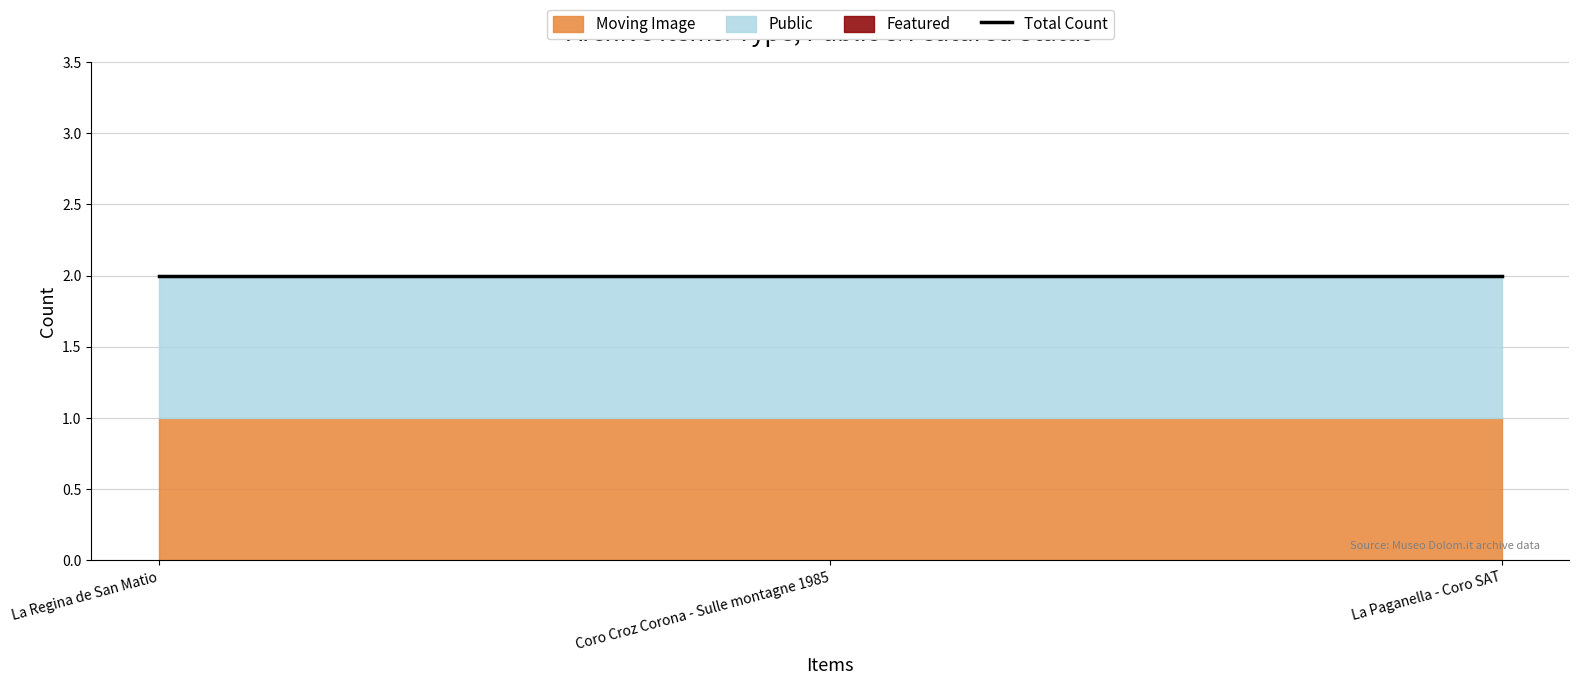

What is the highest value of the Moving Image series?

1